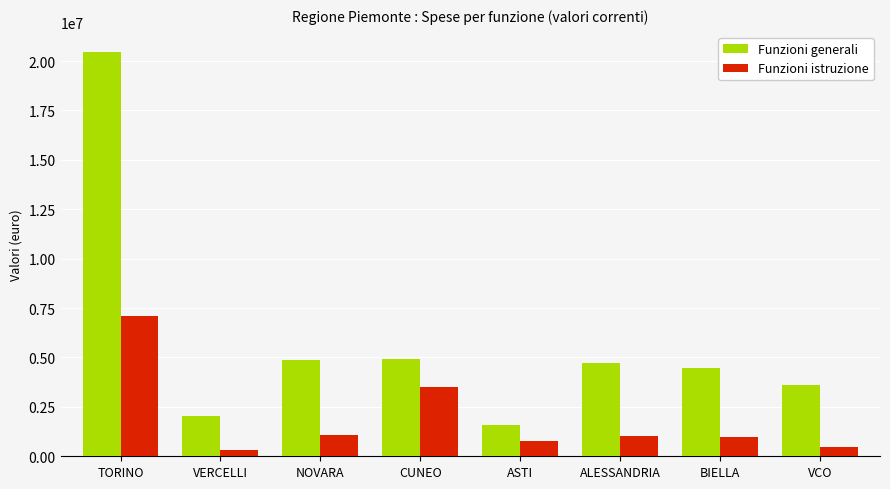

What is the maximum value for Funzioni generali?

20456412